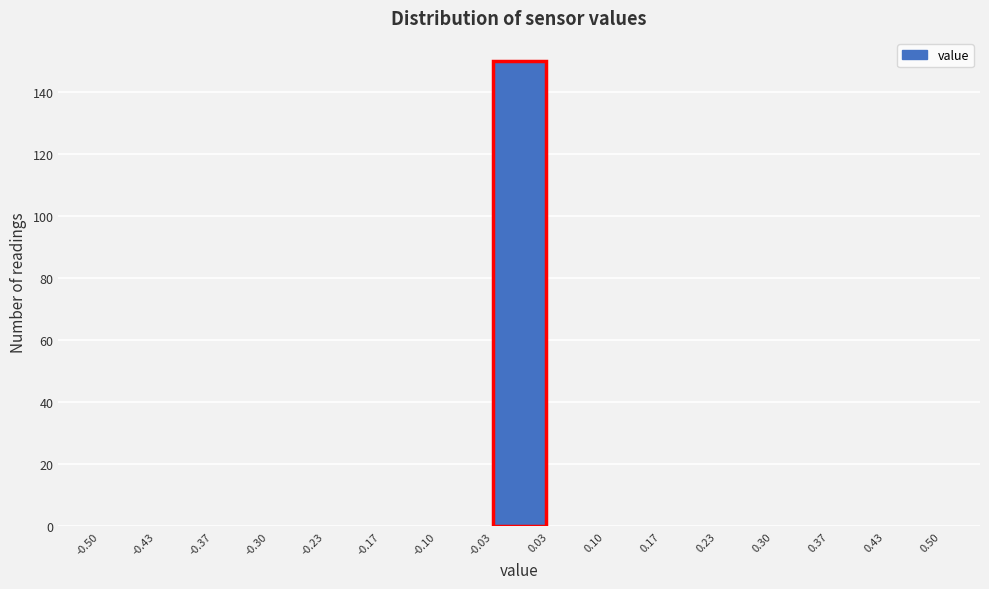

Reading left to right, transcribe this chart: for each bar, give the range it covers on the x-axis and its height. The values are not printed on the chart, so give them approximately, as read against the axis.

-0.50 to -0.43: 0
-0.43 to -0.37: 0
-0.37 to -0.30: 0
-0.30 to -0.23: 0
-0.23 to -0.17: 0
-0.17 to -0.10: 0
-0.10 to -0.03: 0
-0.03 to 0.03: 150
0.03 to 0.10: 0
0.10 to 0.17: 0
0.17 to 0.23: 0
0.23 to 0.30: 0
0.30 to 0.37: 0
0.37 to 0.43: 0
0.43 to 0.50: 0